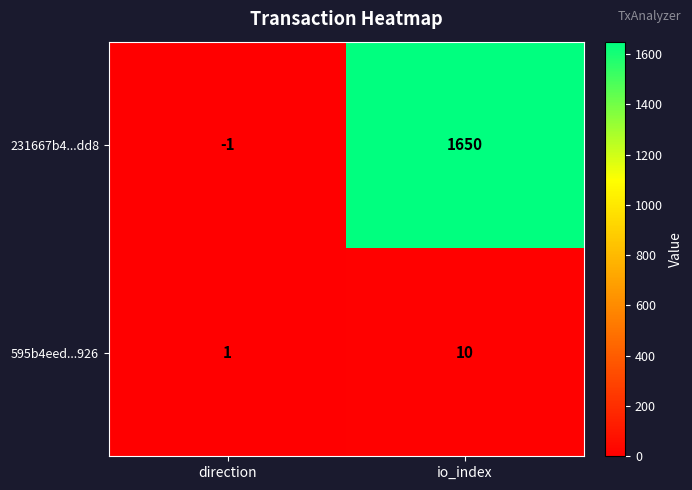

Which series has the largest total across all categories?

231667b4...dd8